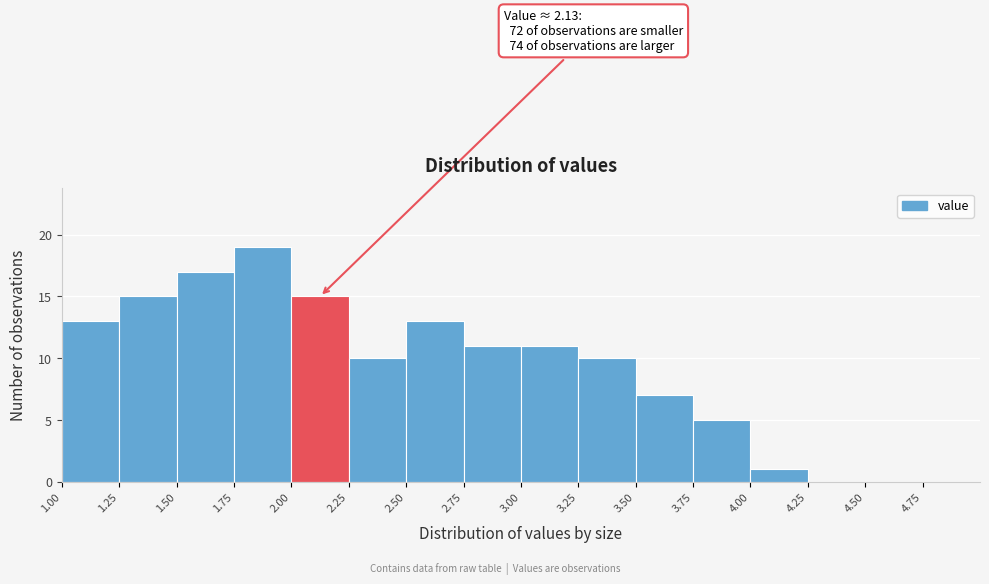

Which range on the x-axis has the tallest bar?

1.75 to 2.00